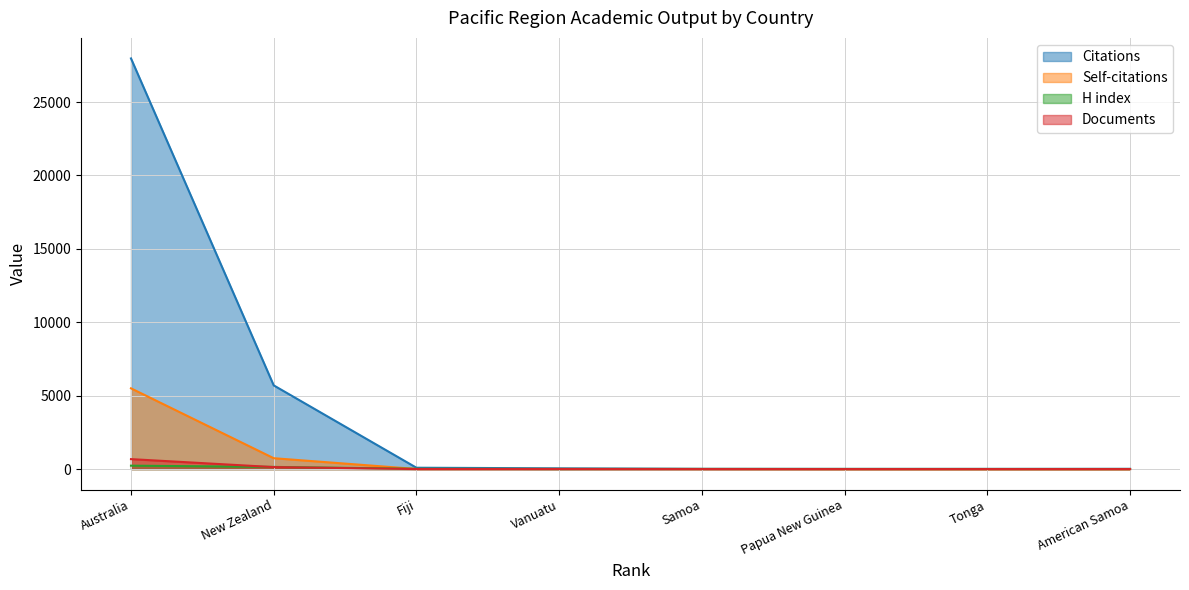

True or false: Documents has more than 2 interior local peaks.

False